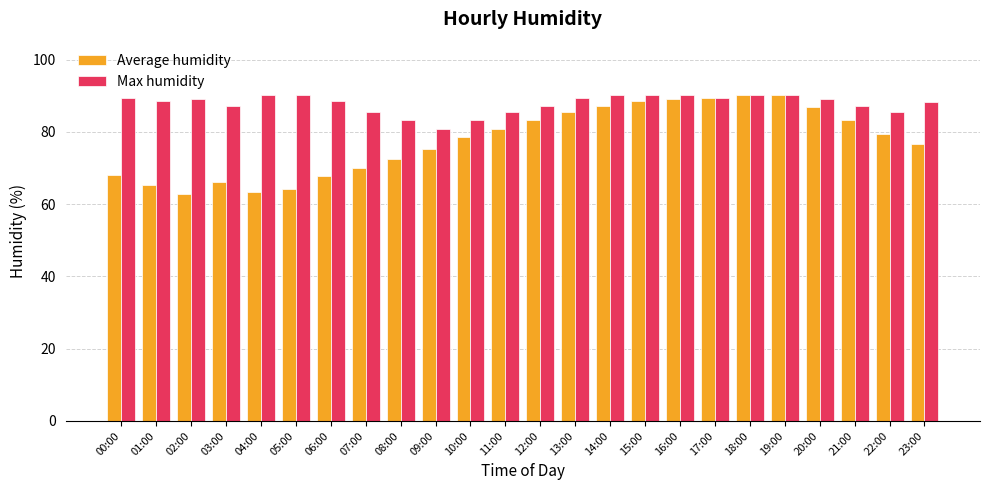

List the series in order of their overall mean, lowest first.

Average humidity, Max humidity